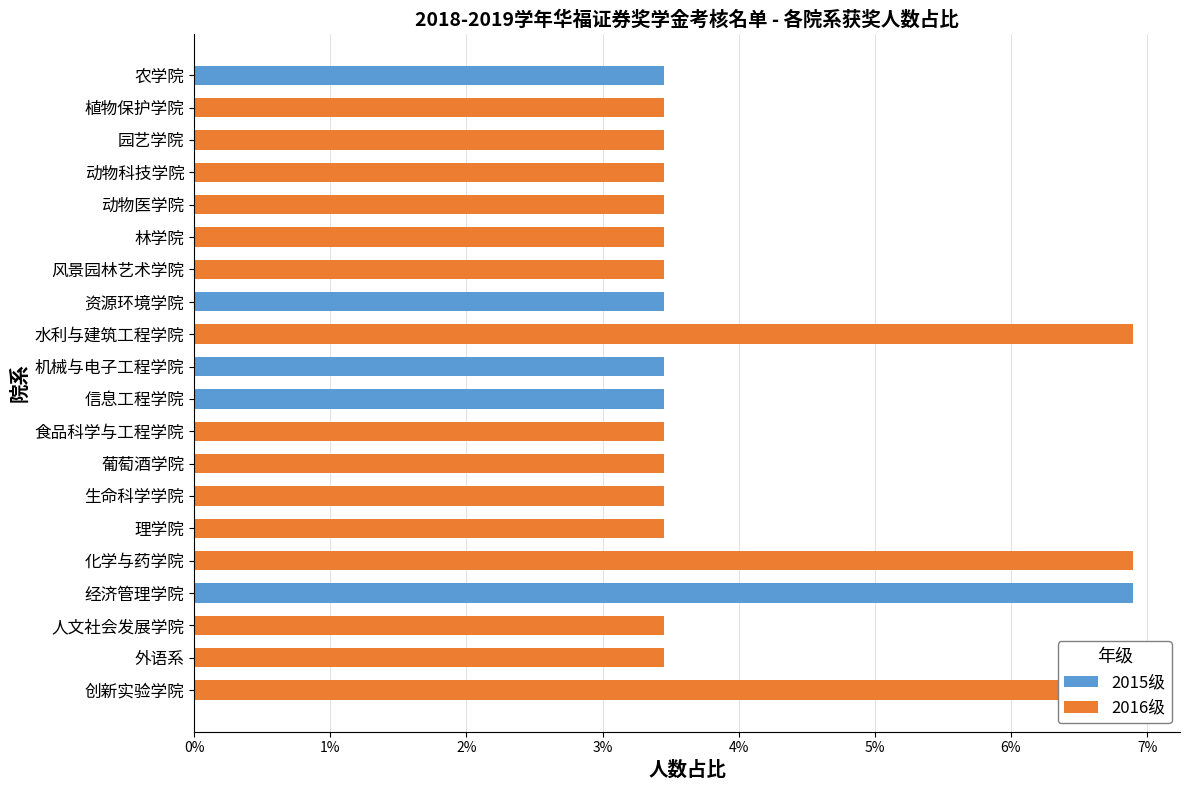

True or false: 2015级 has a value of 0.7 at 信息工程学院.

False